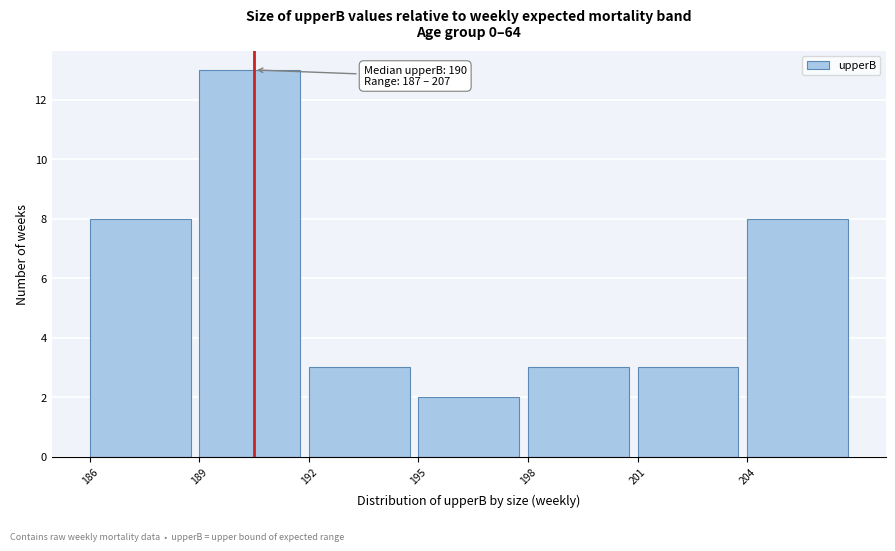

Over which range of the x-axis is the bar tallest?

189 to 192